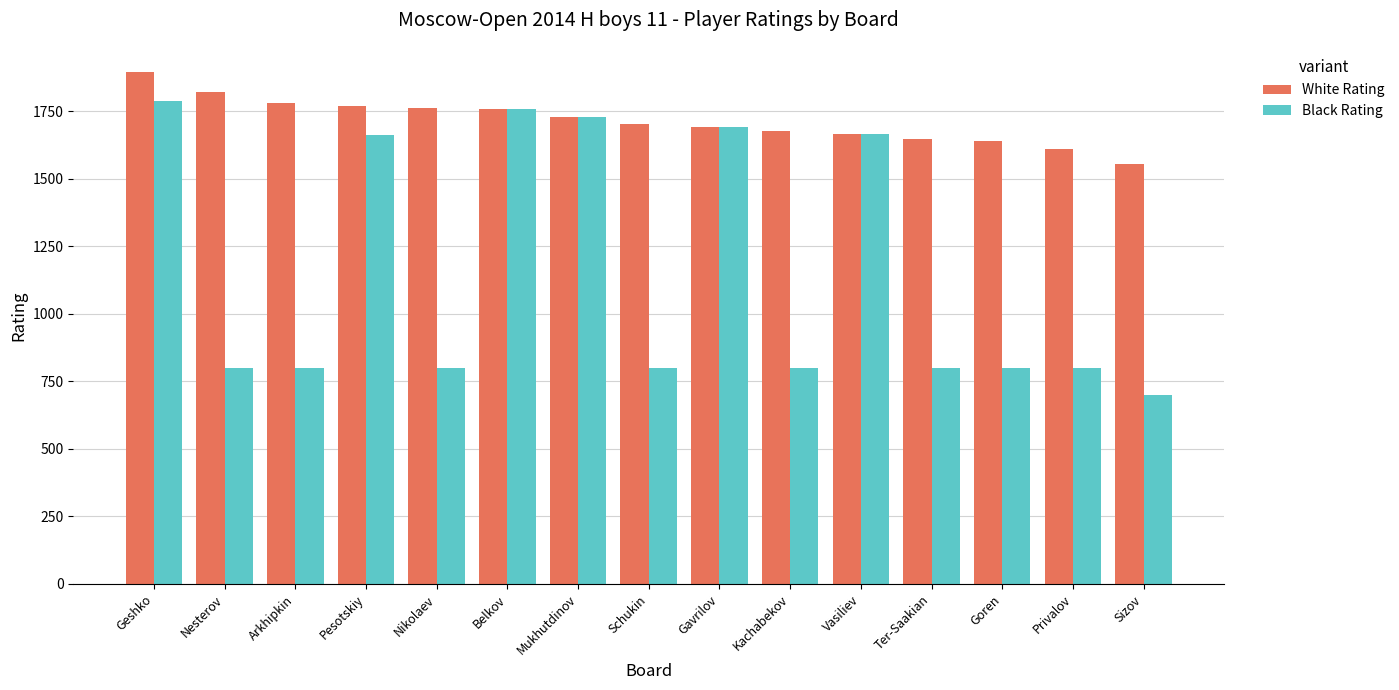

The value of Black Rating at Mukhutdinov is 1165. True or false?

False